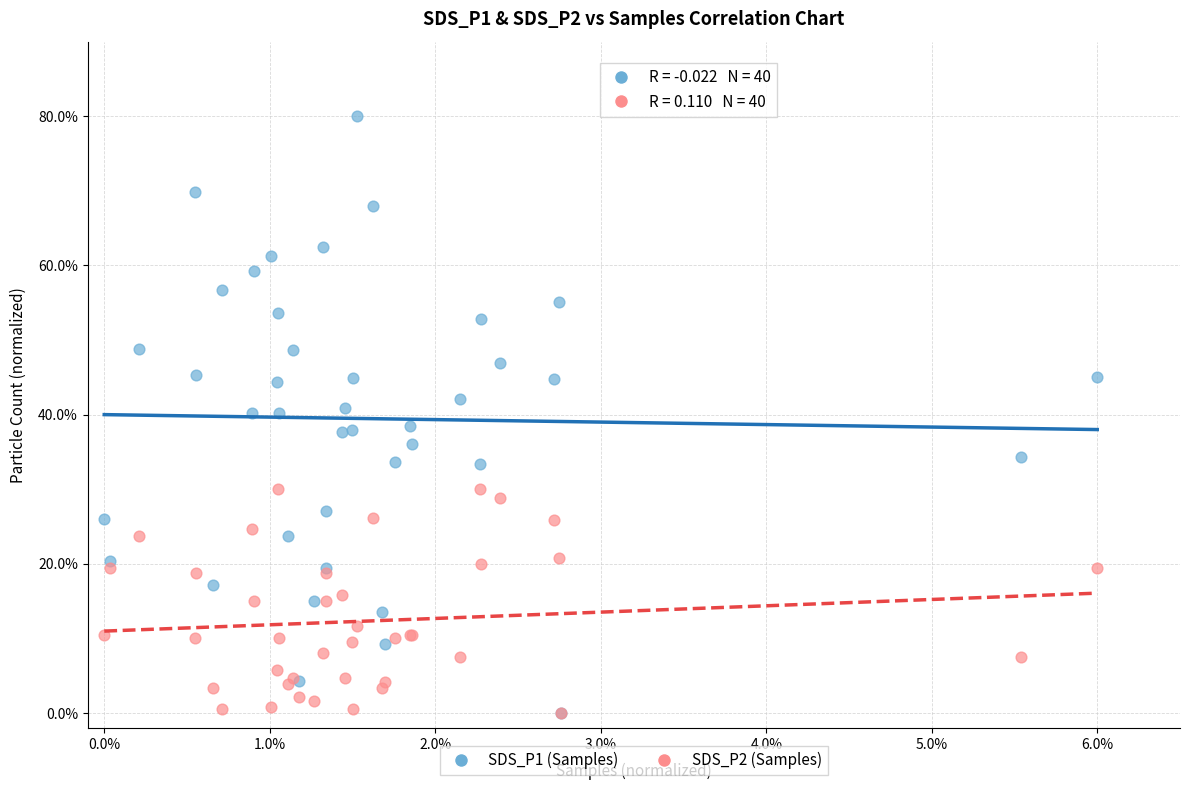

What are all the series names shown in the legend?

SDS_P1 (Samples), SDS_P2 (Samples)